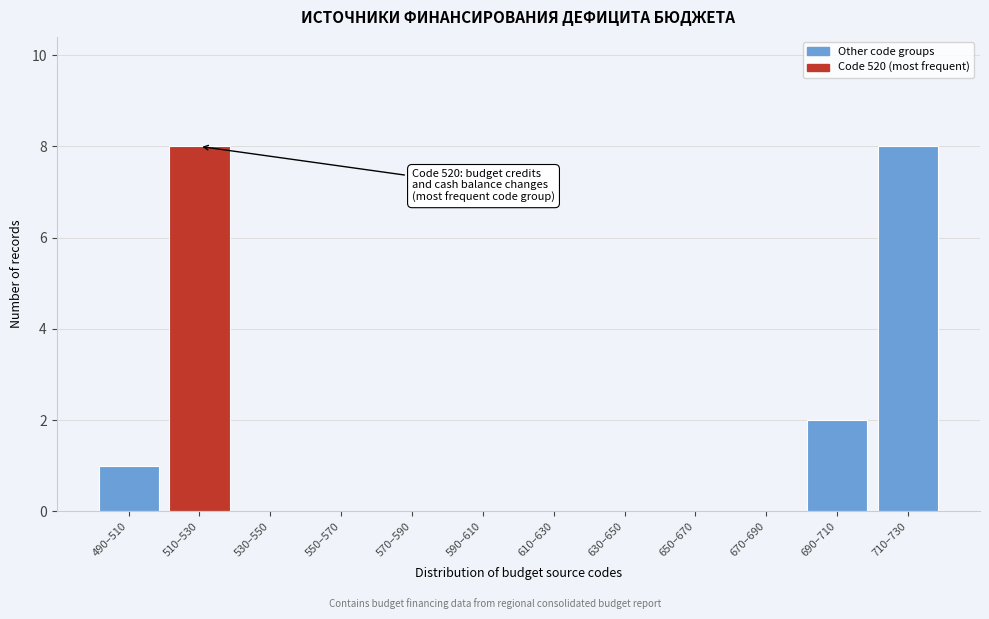

Reading left to right, what are all the values shown in this chart?

490–510=1	510–530=8	530–550=0	550–570=0	570–590=0	590–610=0	610–630=0	630–650=0	650–670=0	670–690=0	690–710=2	710–730=8